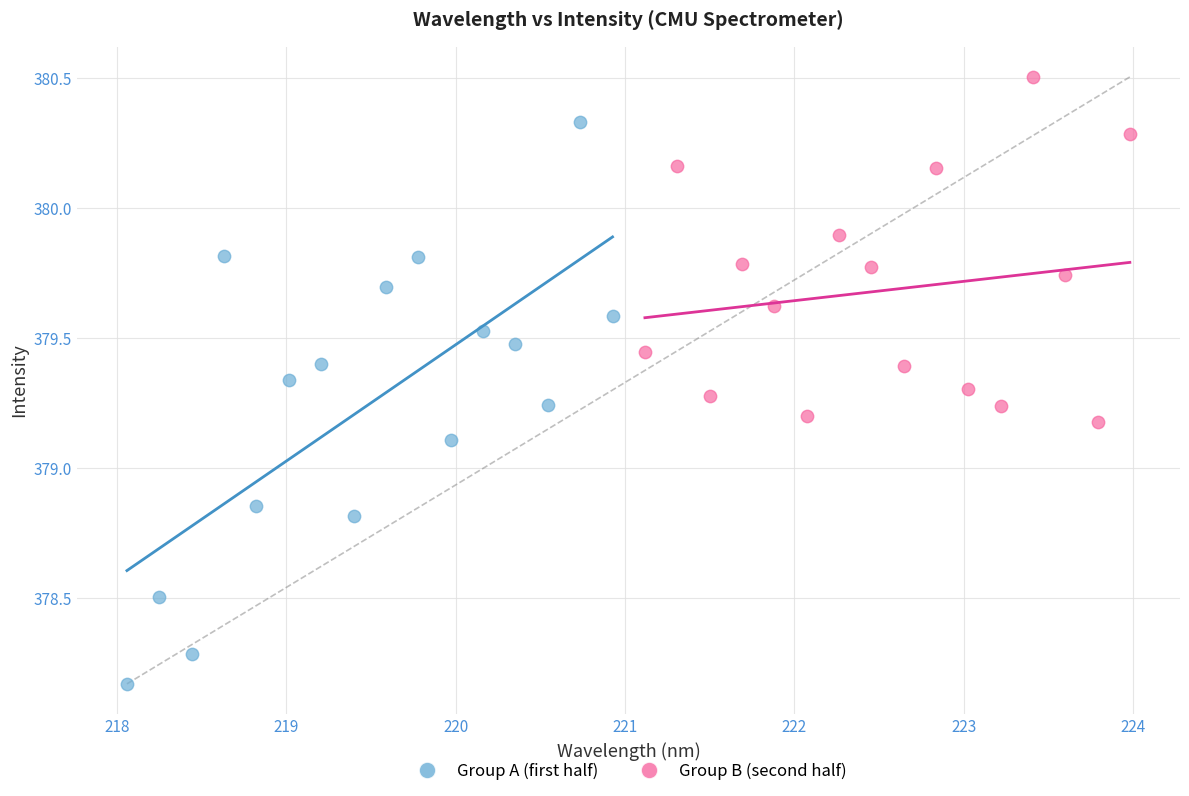

Which series has the widest spread of Y values?

Group A (first half)